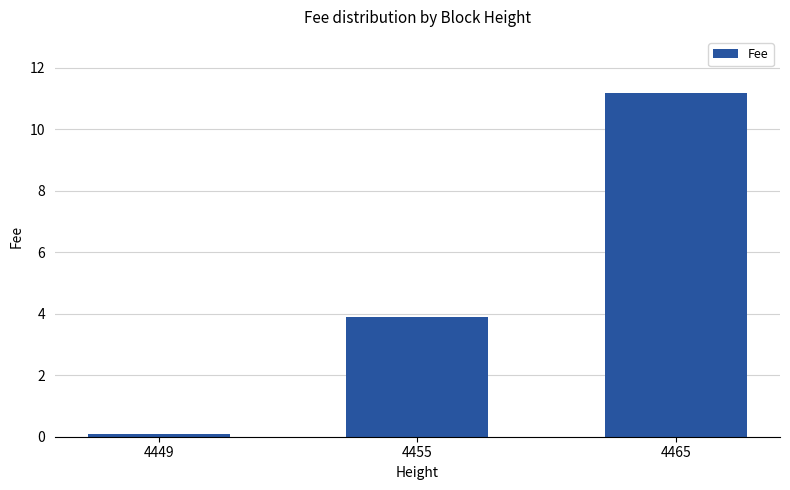

Reading left to right, what are all the values shown in this chart?

4449=0.1	4455=3.9	4465=11.2